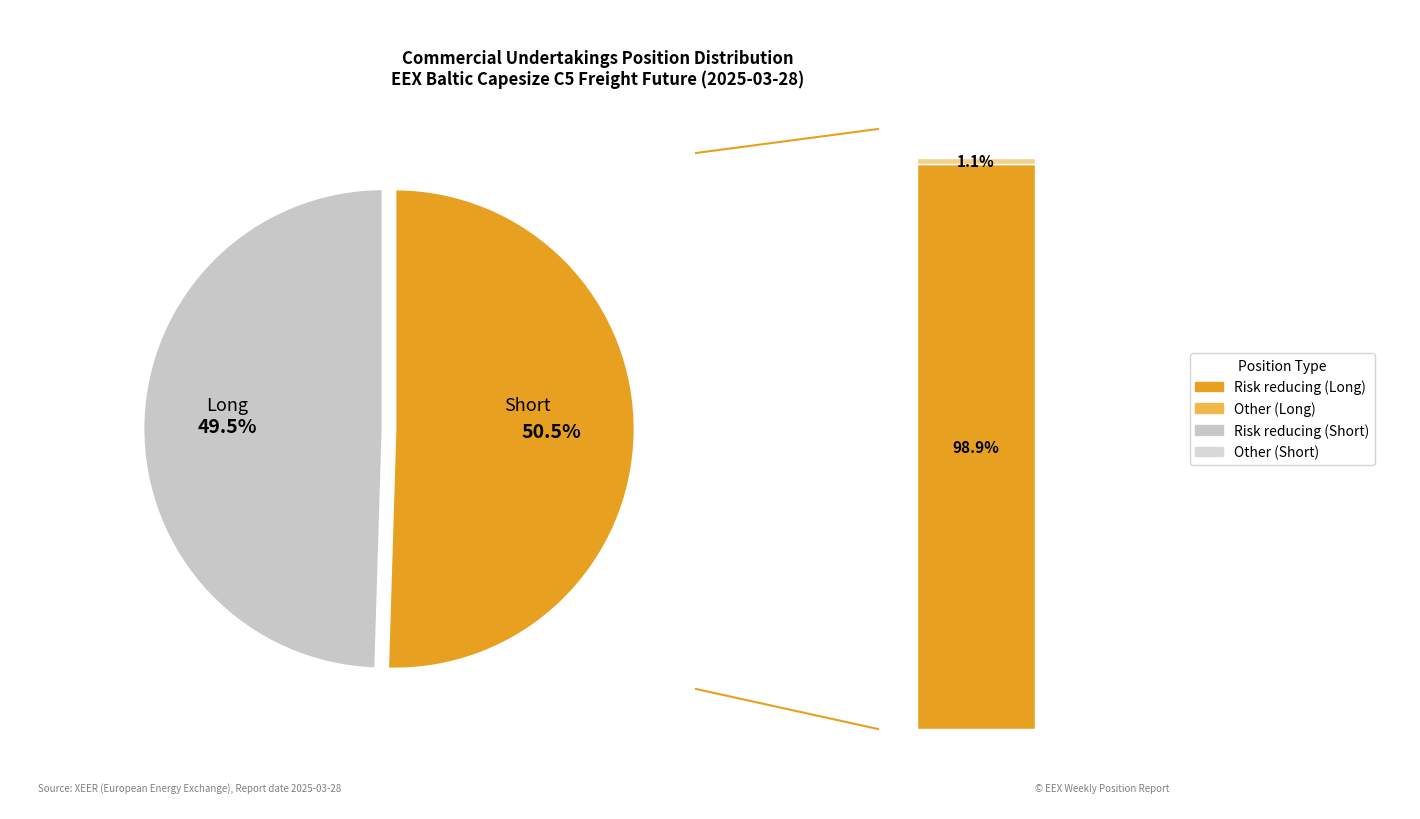

Between Short - Other and Long - Risk reducing, which is larger?

Long - Risk reducing